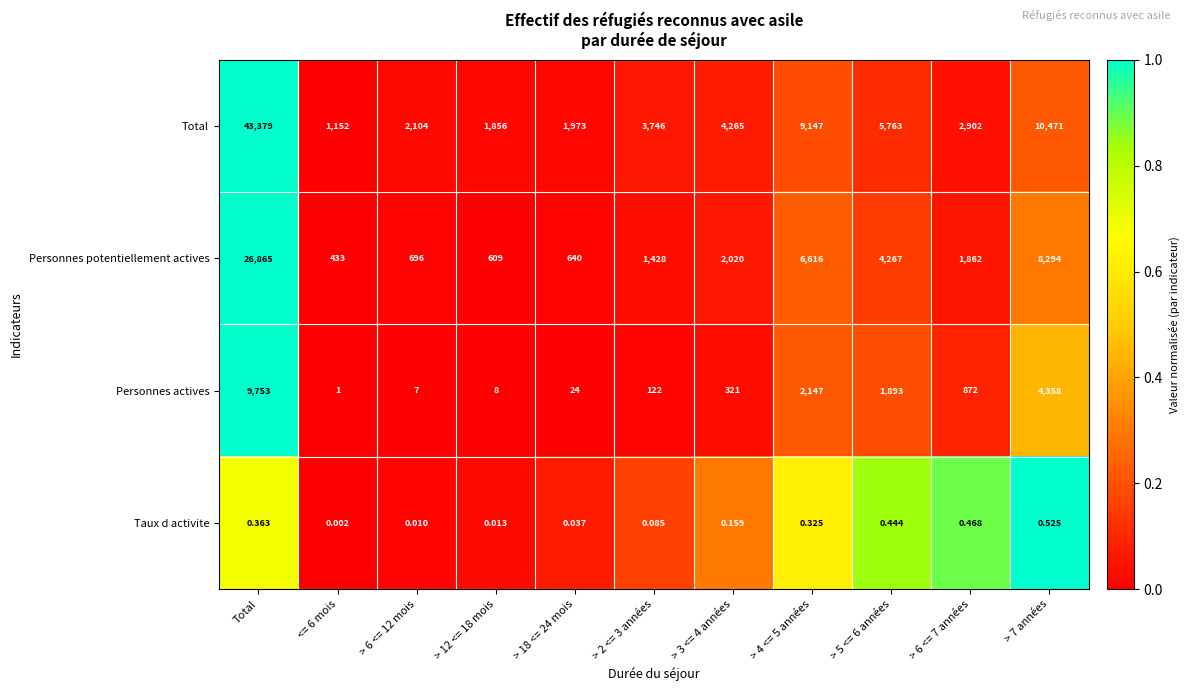

Which series has the largest range (max minus min)?

Total